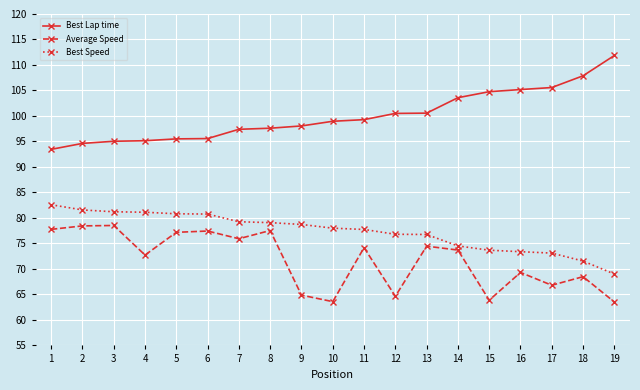

True or false: Average Speed has more than 0 points higher than both neighbors.

True